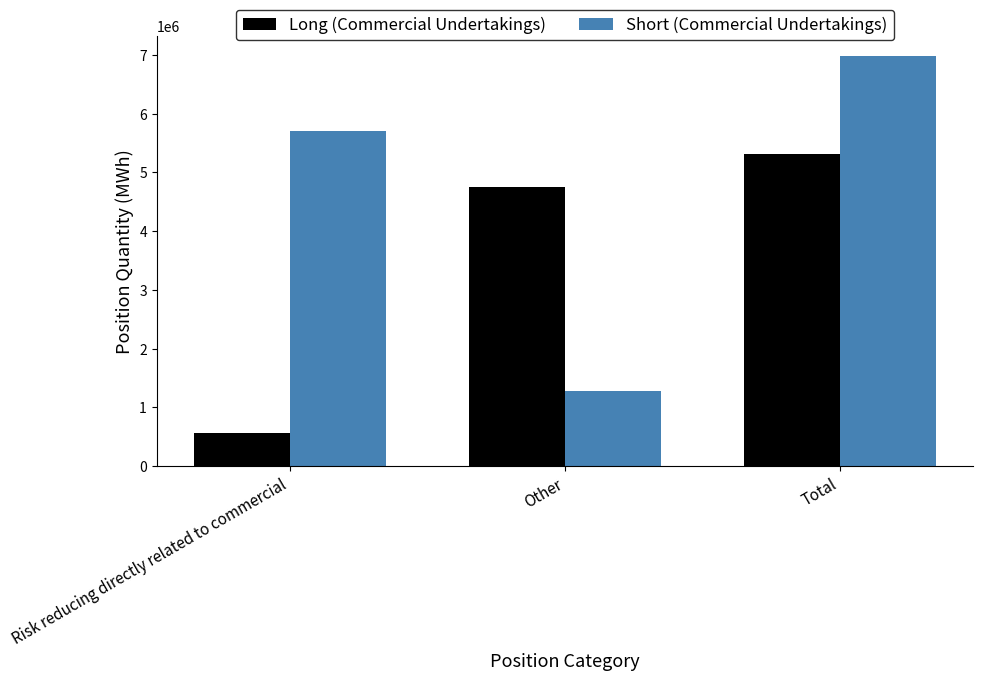

Does the chart contain stacked bars?

No